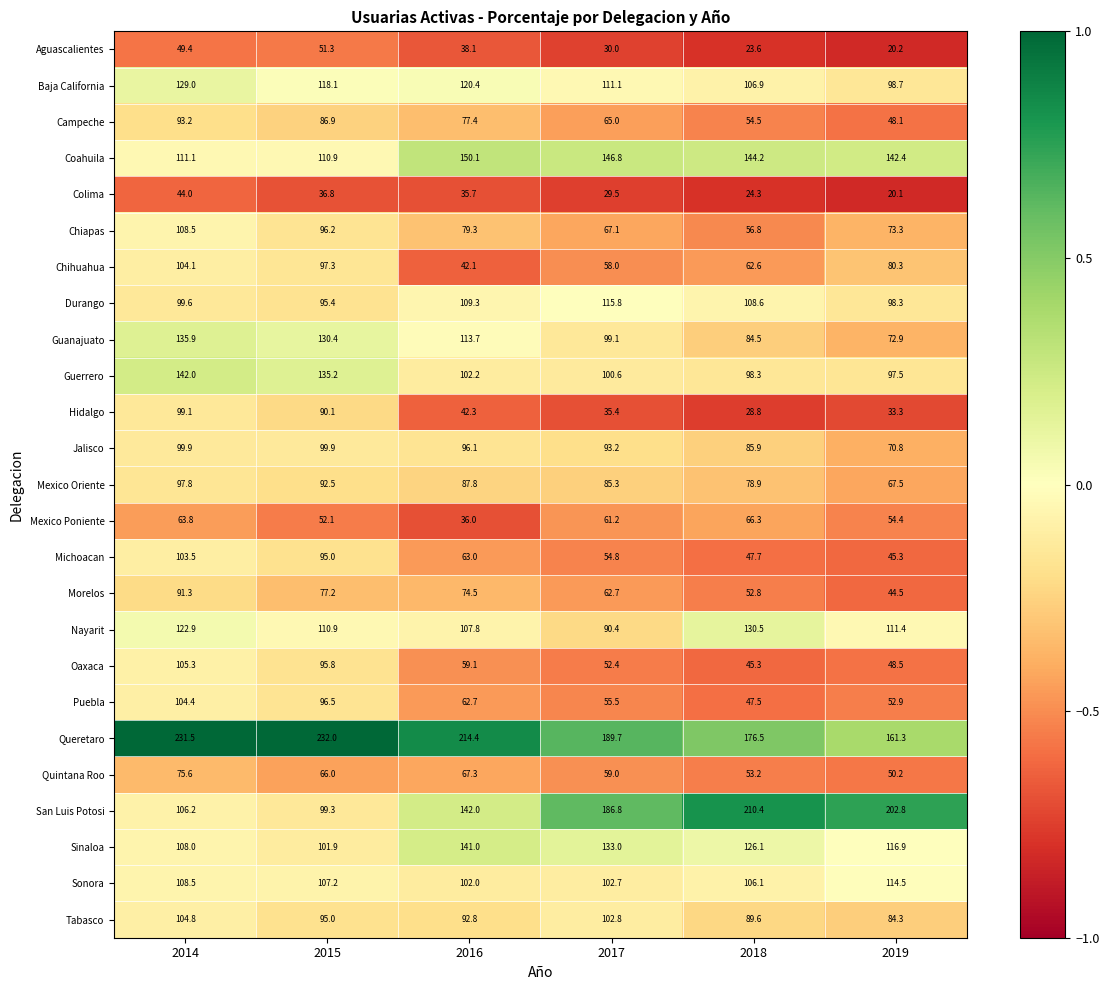

At which category is the sum across all series the highest?

2014